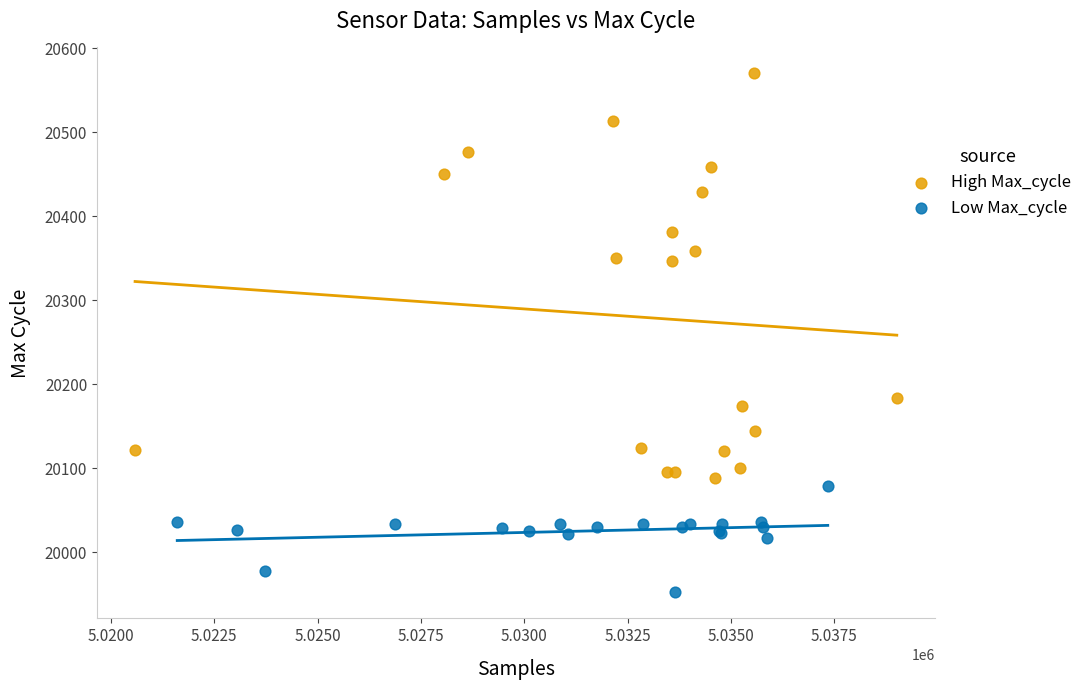

Which series contains the lowest Y value?

Low Max_cycle